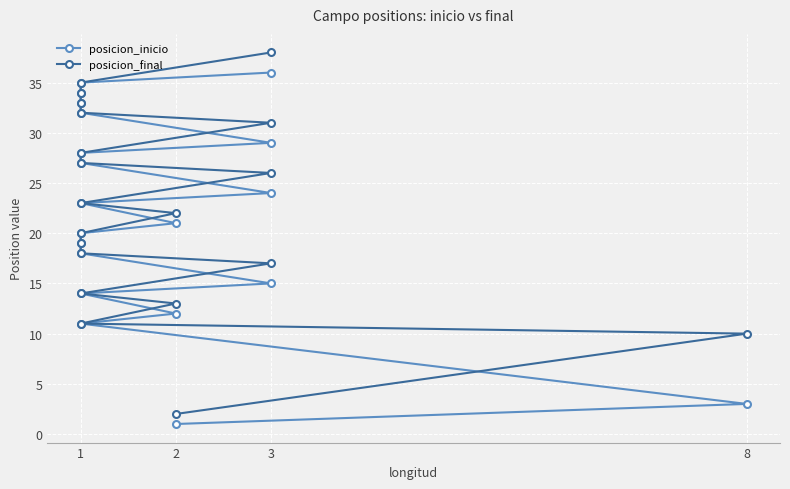

Rank the series by their maximum value, from highest to lowest.

posicion_final, posicion_inicio